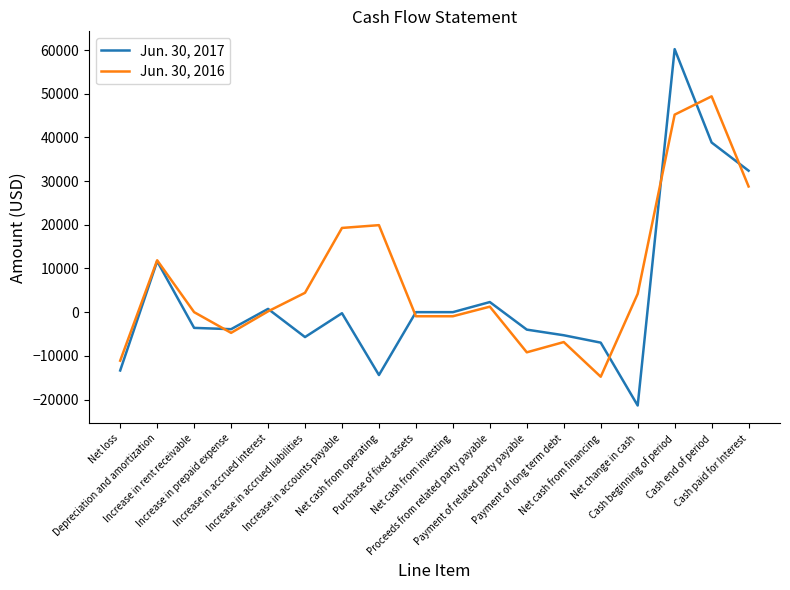

Which series has the largest total across all categories?

Jun. 30, 2016